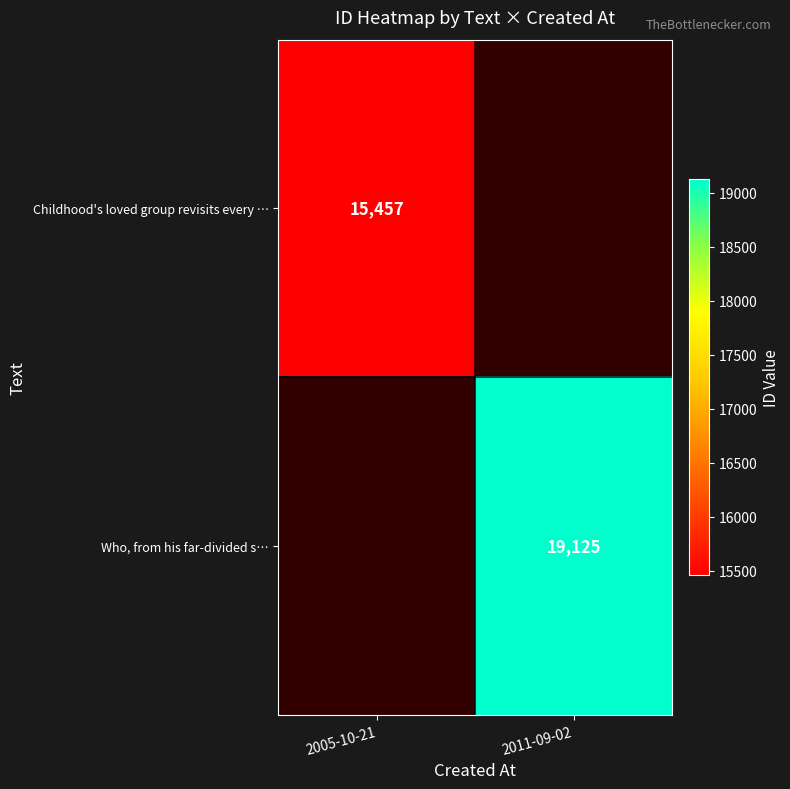

At which category does the chart reach its minimum across all series?

2005-10-21